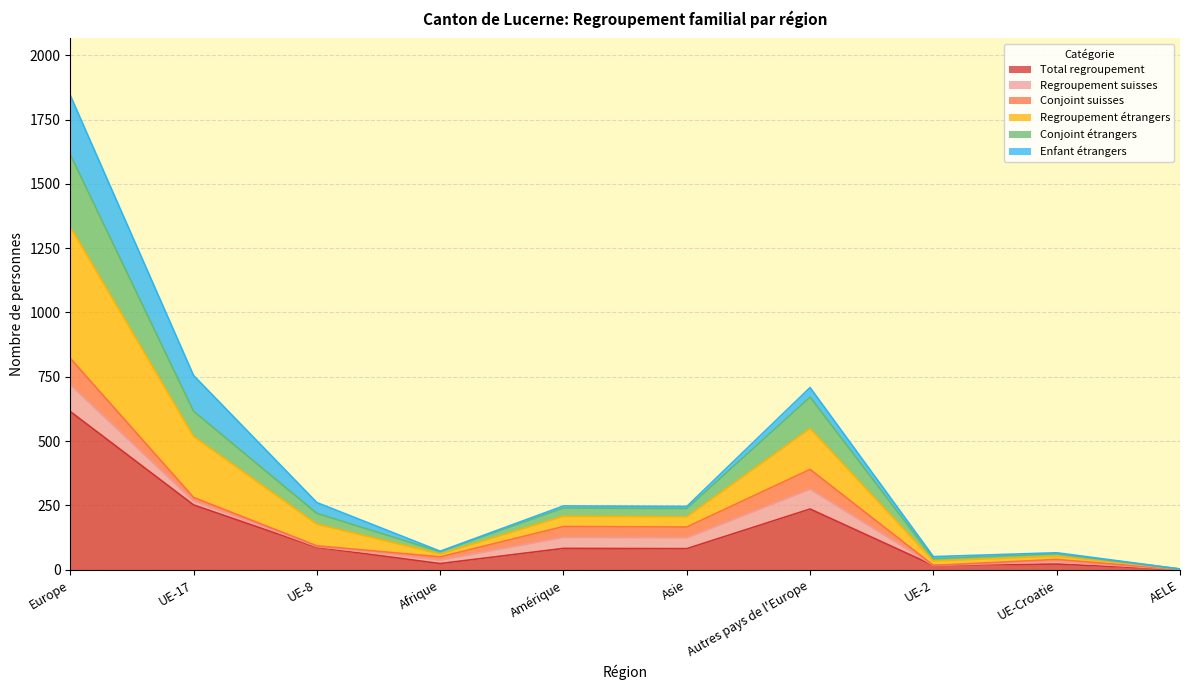

Does the chart display data point markers on the line(s)?

No